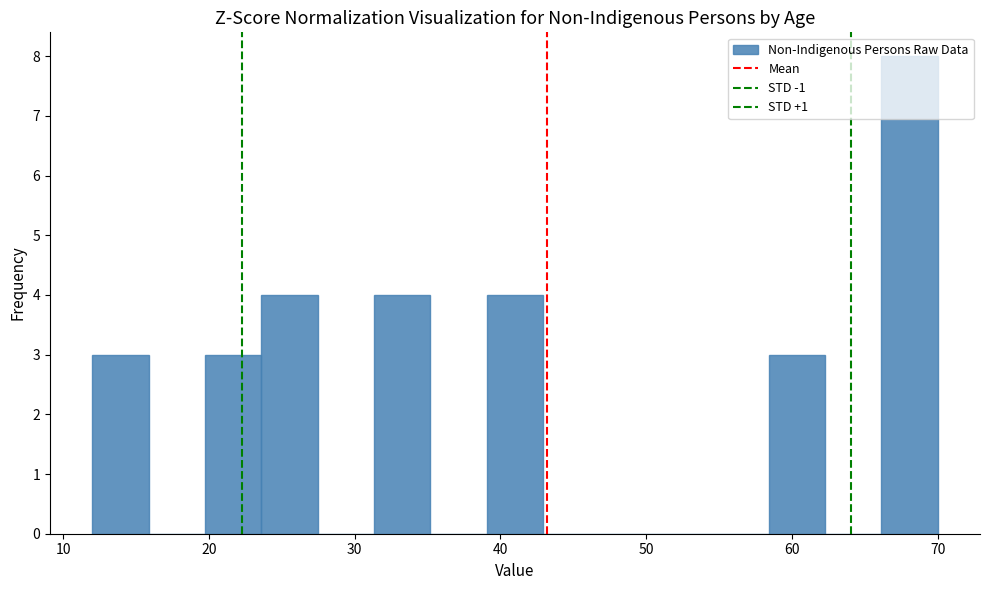

Read against the x-axis, roughly where is the centre of the tallest bar?

68